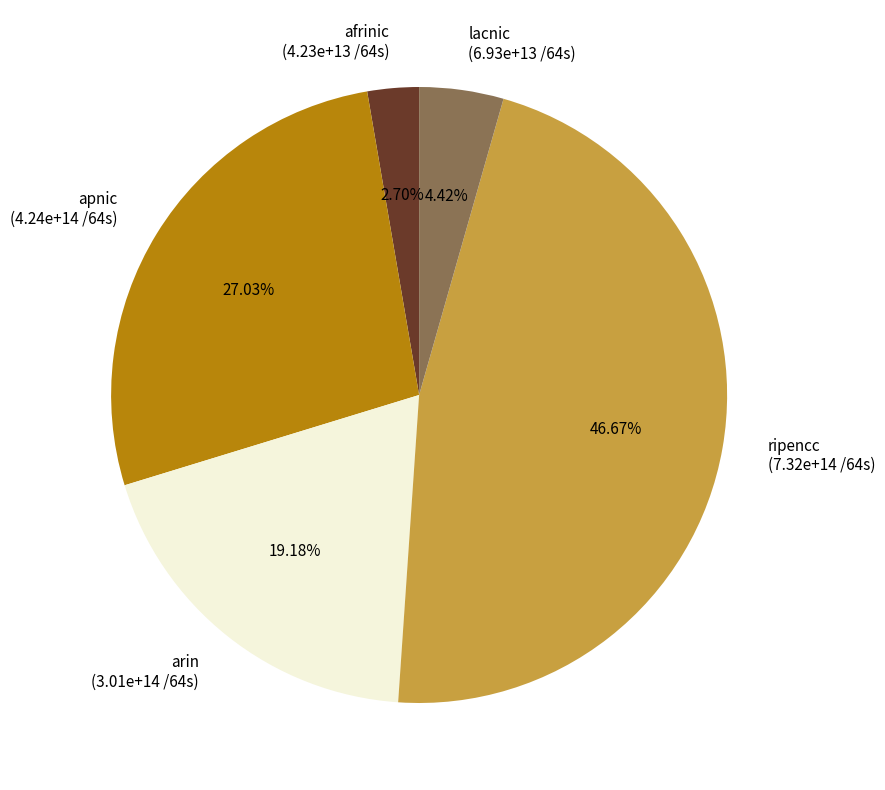

Combined, do apnic (4.24e+14 /64s) and lacnic (6.93e+13 /64s) account for over 50%?

No